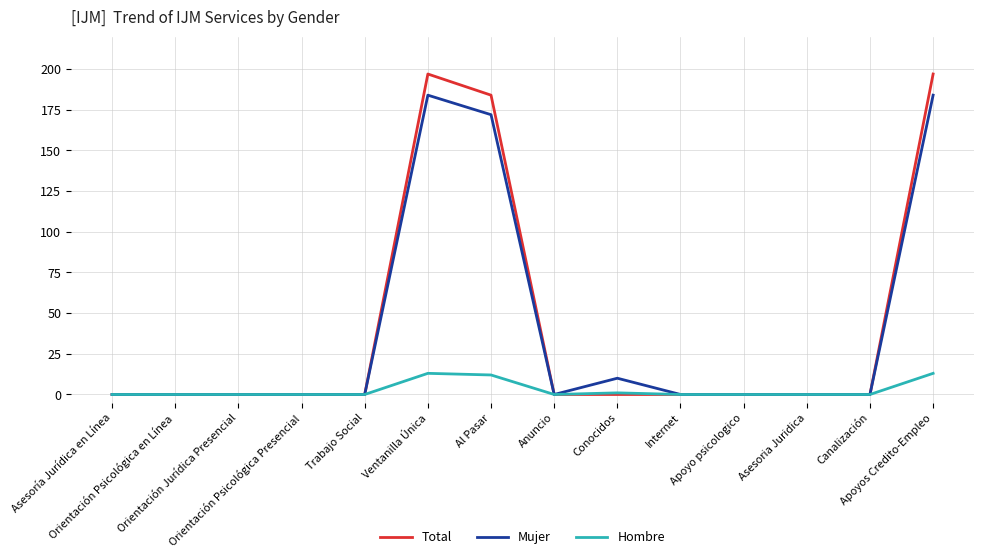

The Hombre series shows 1 at Conocidos. True or false?

True